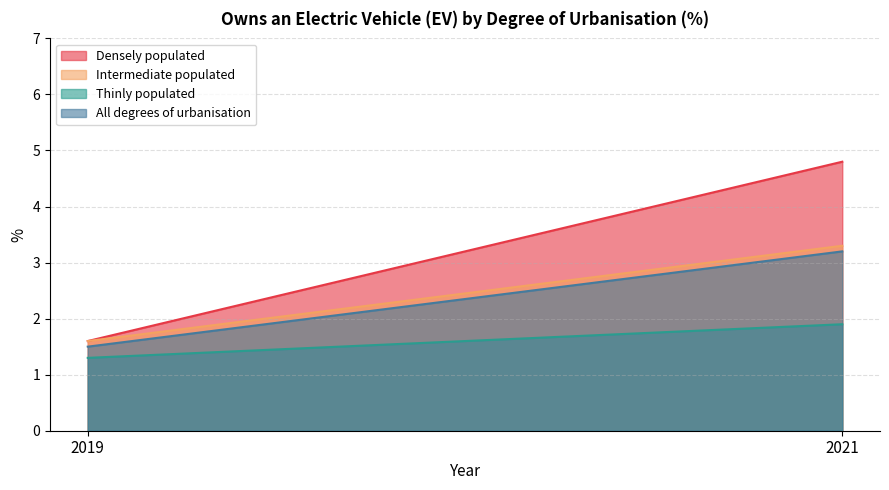

What is the value of the Thinly populated point at the 2nd from the left?

1.9